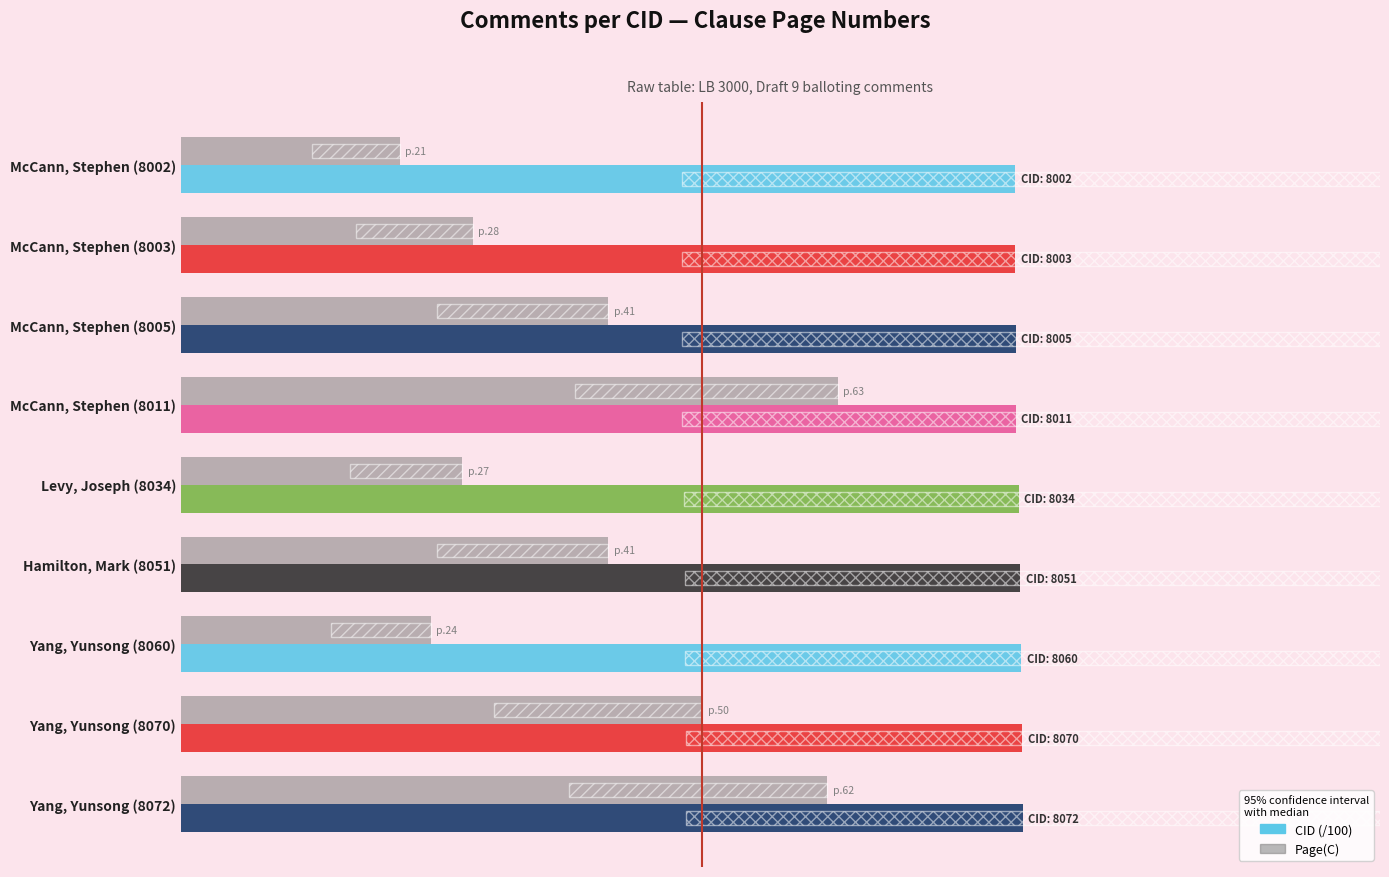

List the series in order of their overall mean, highest first.

CID (/100), Page(C)